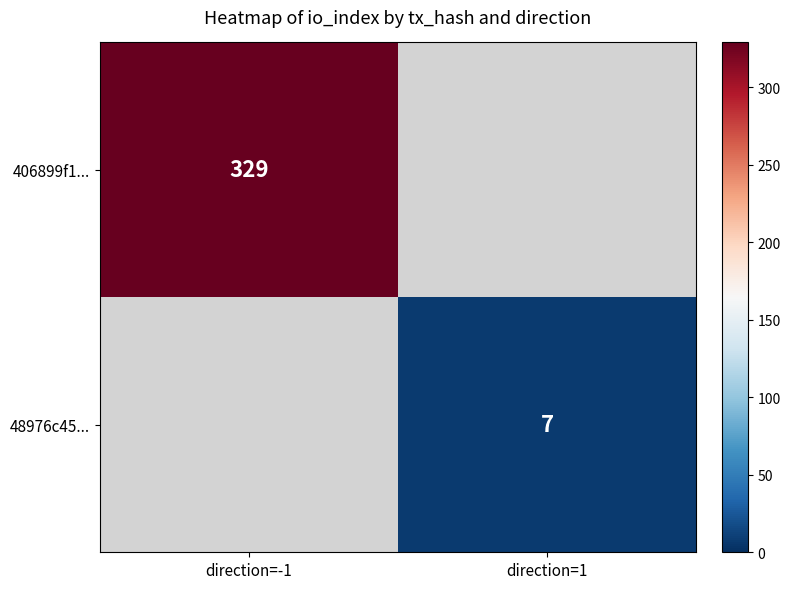

Count the number of categories in the chart.

2